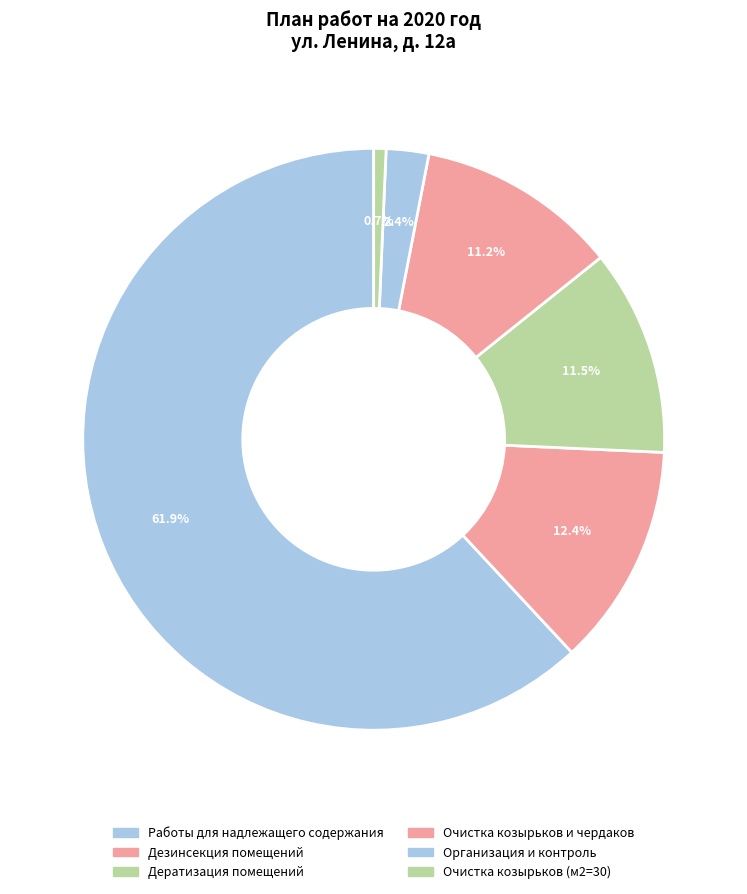

Does Работы для надлежащего содержания account for over 50% of the chart?

Yes